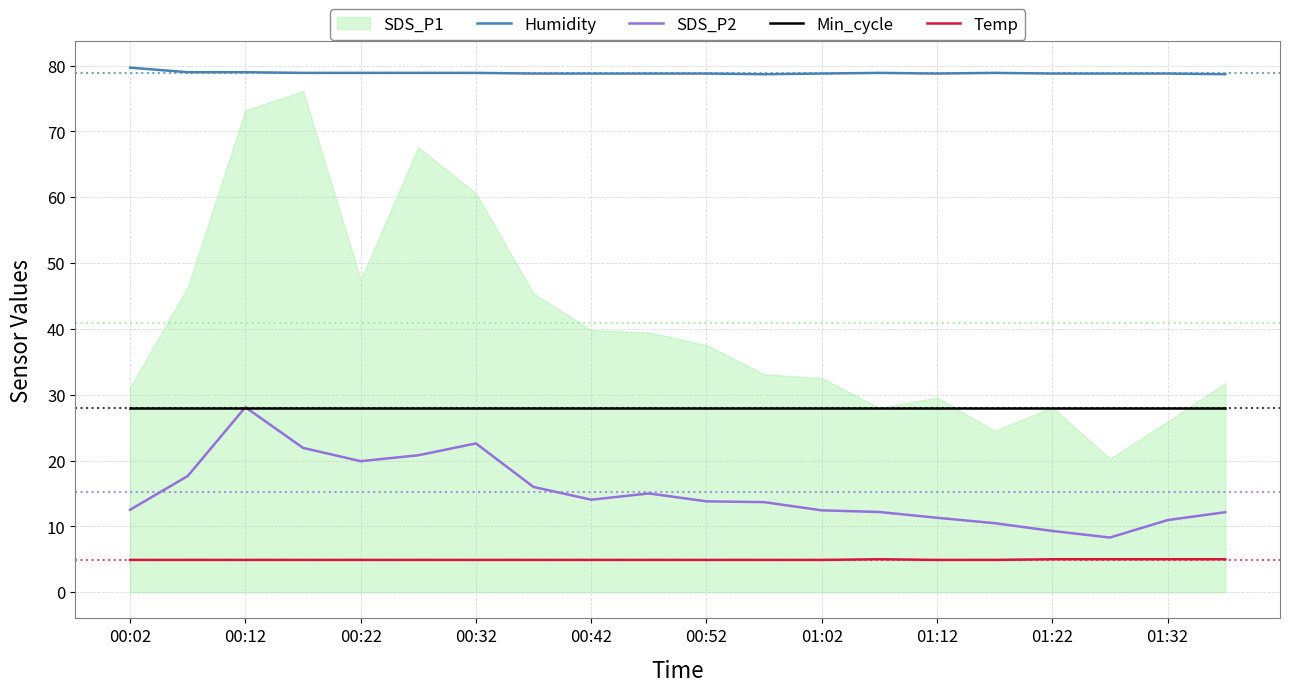

Which category has the highest value in the SDS_P2 series?

00:12